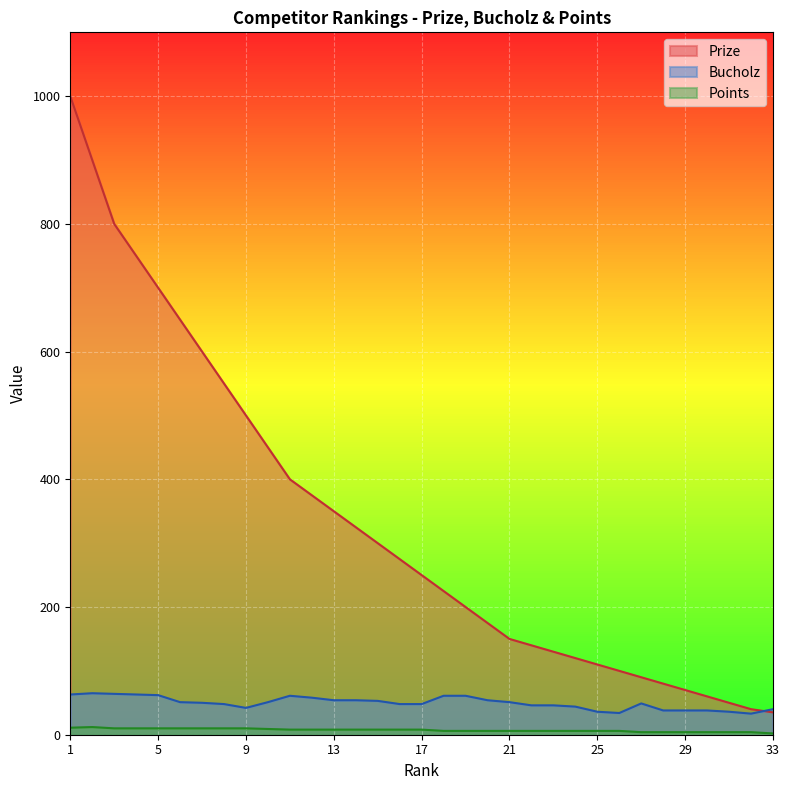

List the series in order of their peak value, highest first.

Prize, Bucholz, Points